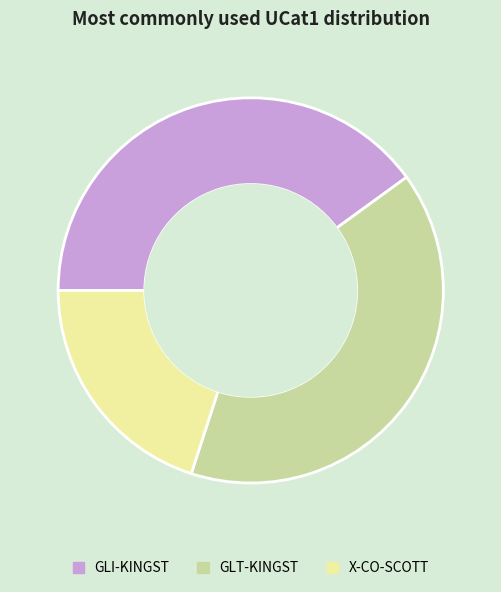

What is the smallest slice in the pie chart?

X-CO-SCOTT